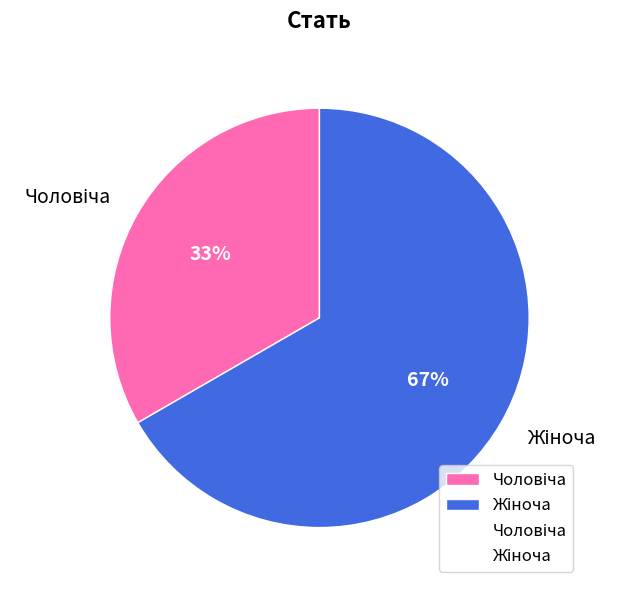

Is there any slice that represents more than half of the pie?

Yes